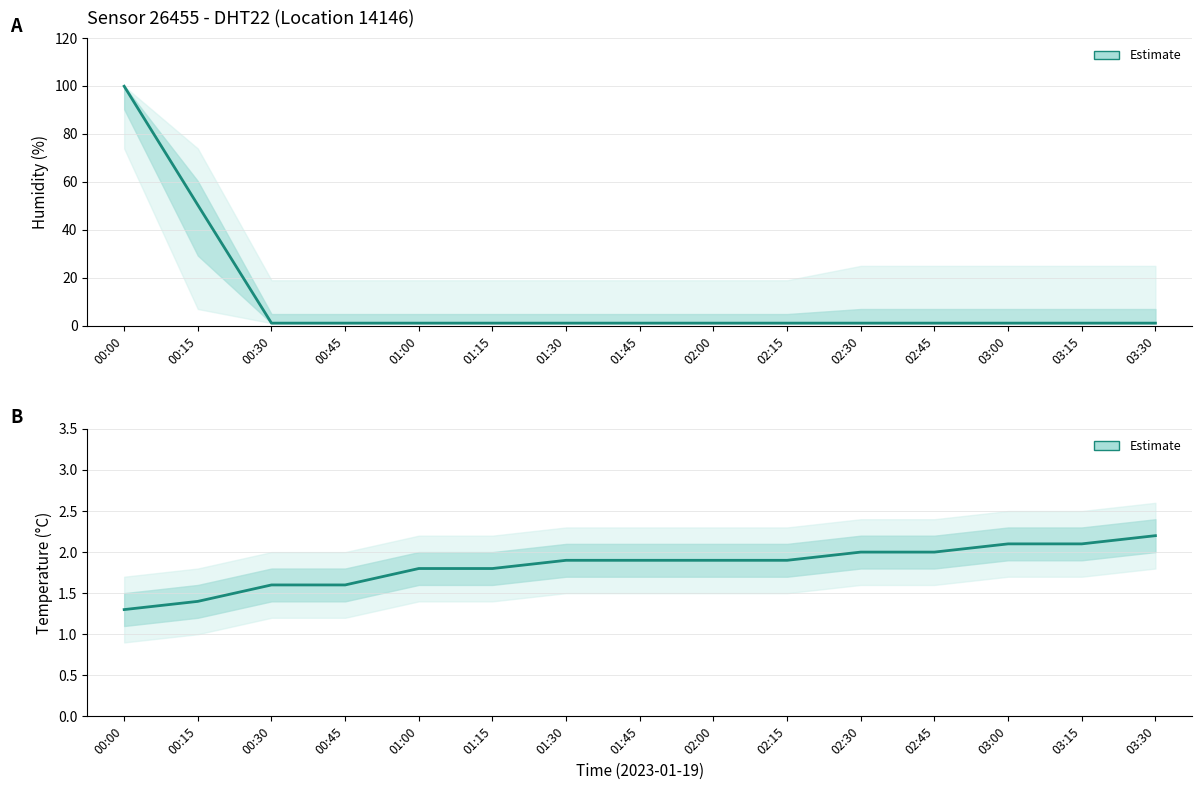

Rank the series by their average value, from lowest to highest.

temperature, humidity